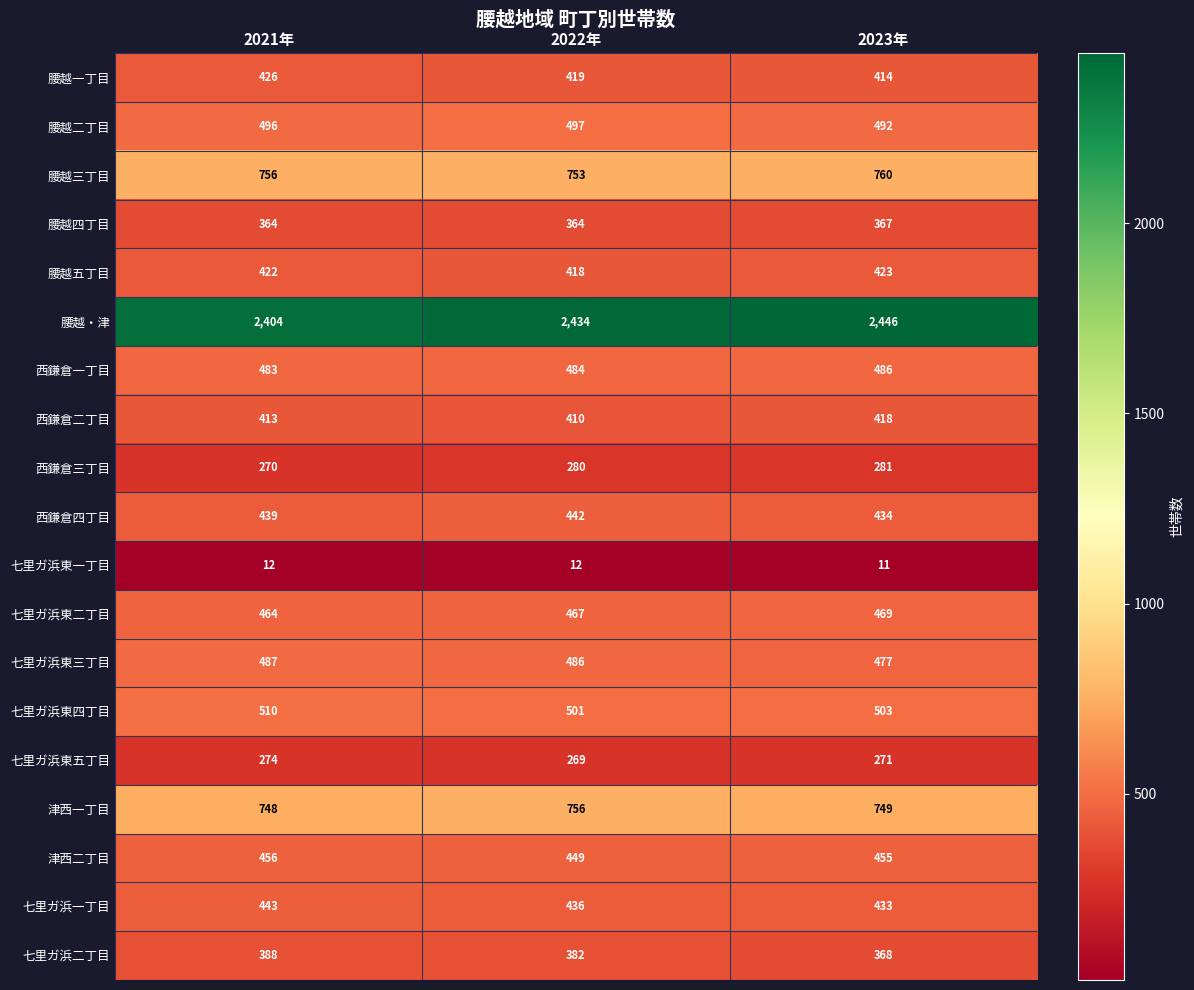

Is it true that 腰越四丁目 equals 367 at 2023年?

True